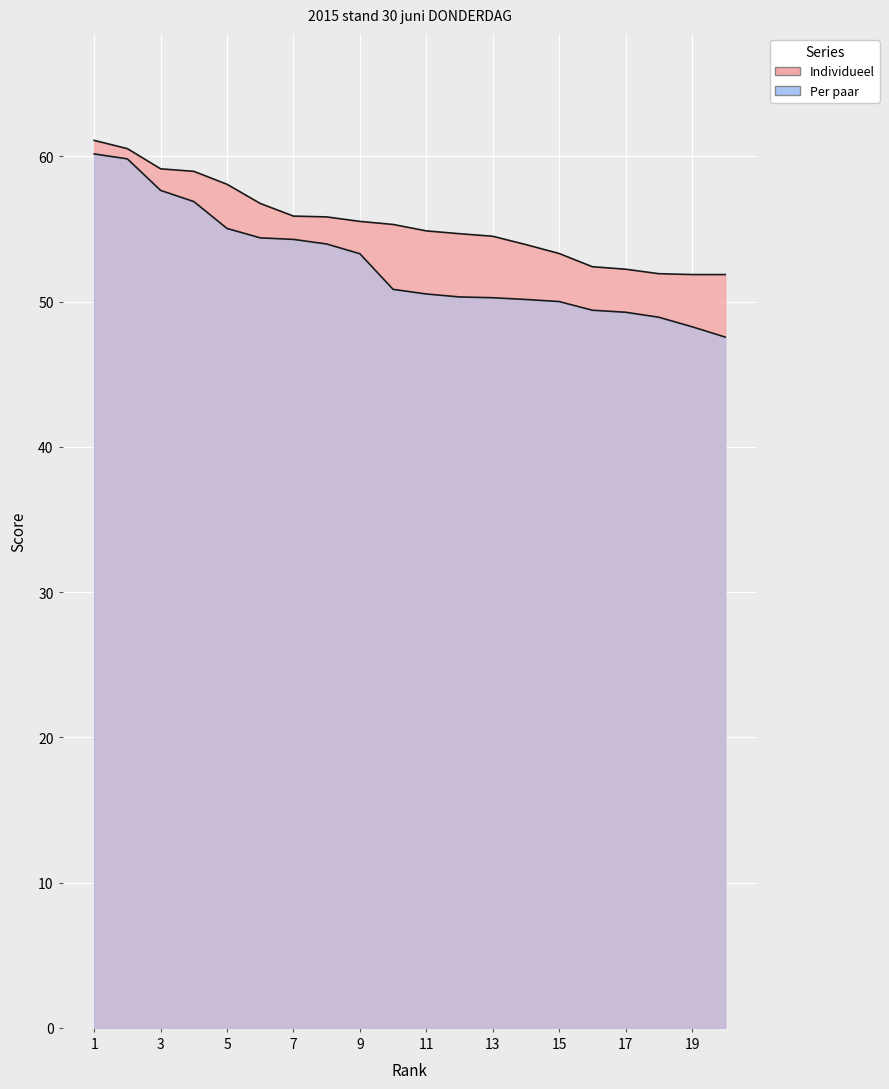

What is the value of the Individueel point at the 13th from the left?

54.5